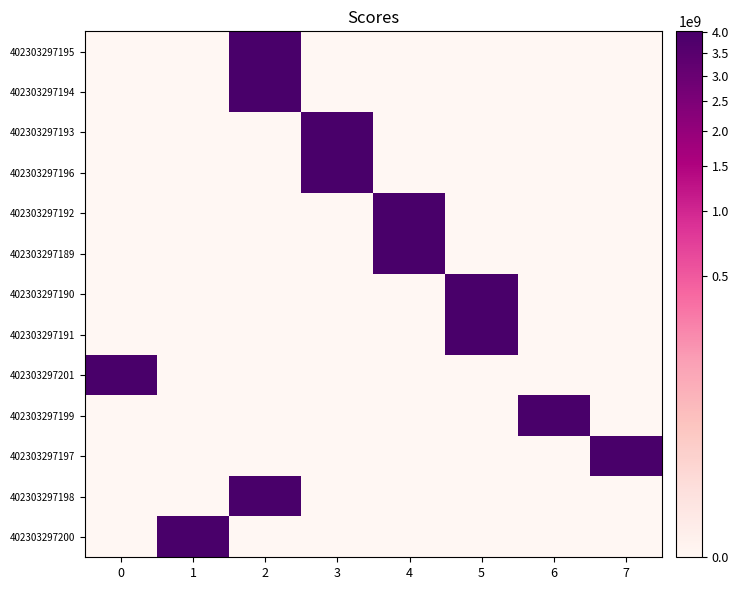

Which category has the highest value across all series?

7